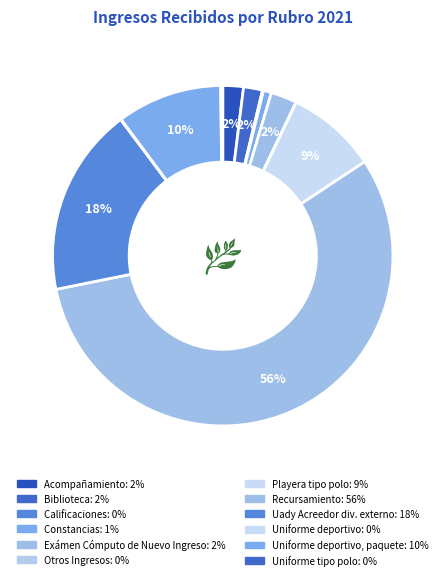

Is there any slice that represents more than half of the pie?

Yes